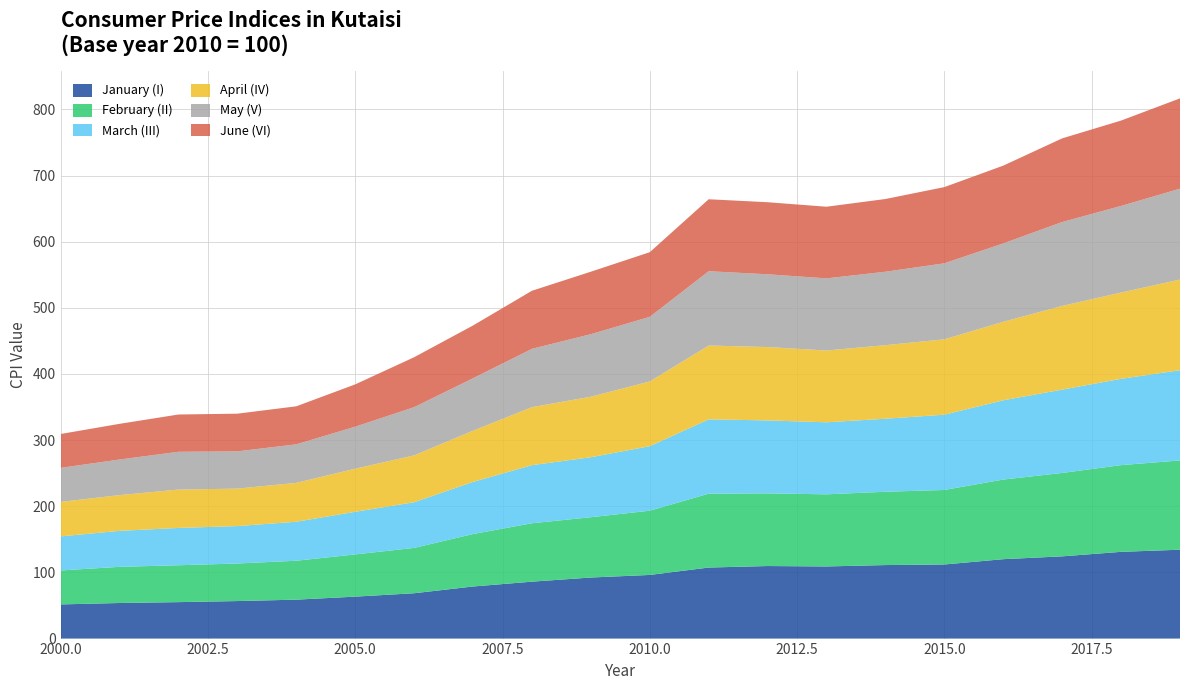

Reading right to left, transcribe all the data shown in this chart.

January (I): 134.4	131.1	124.3	120.0	112.0	111.1	109.1	109.7	107.4	96.2	92.3	86.1	78.8	68.6	63.4	58.9	56.7	55.1	53.8	51.7
February (II): 135.0	131.1	126.1	120.4	112.6	110.9	109.0	109.8	111.7	97.1	91.2	88.3	79.3	68.5	63.8	58.9	56.8	55.7	54.7	51.4
March (III): 136.4	130.4	126.0	119.9	113.8	110.4	108.9	110.3	112.3	97.5	90.7	87.8	78.8	69.0	64.4	58.9	56.6	56.4	54.4	51.5
April (IV): 137.0	130.5	126.5	118.7	114.0	111.2	108.5	110.9	111.6	97.8	91.5	87.7	77.4	70.9	65.1	58.8	56.6	58.0	54.1	52.1
May (V): 137.4	130.9	126.9	118.5	114.9	111.0	109.1	110.0	112.4	97.7	94.6	88.2	79.3	72.9	63.5	58.3	56.4	57.1	53.8	51.5
June (VI): 136.5	129.0	126.4	117.6	115.2	109.9	108.3	108.9	108.8	97.7	94.4	87.8	79.8	75.4	64.0	57.5	56.9	56.4	53.9	51.2